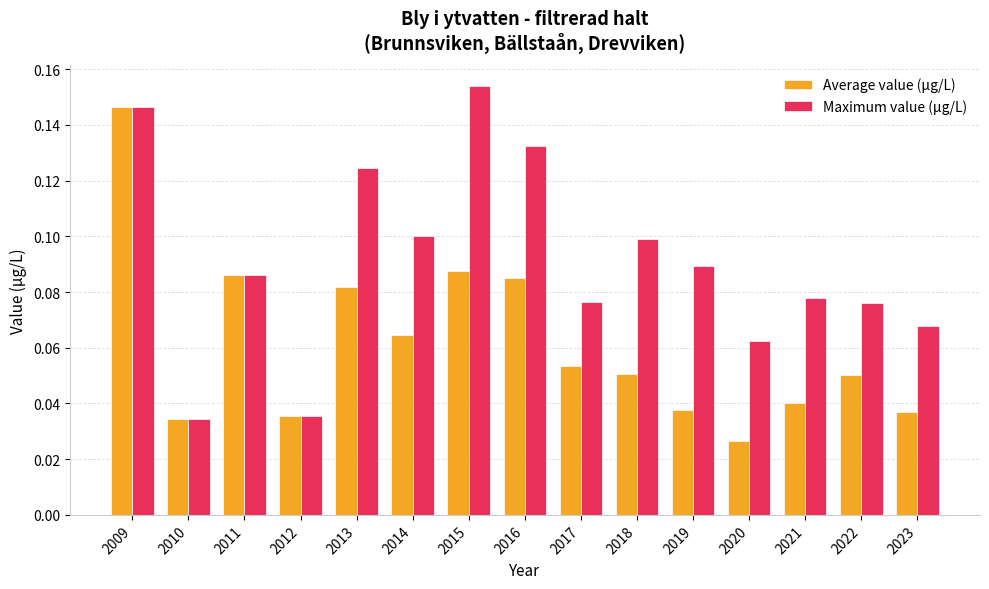

At which category is the sum across all series the highest?

2009